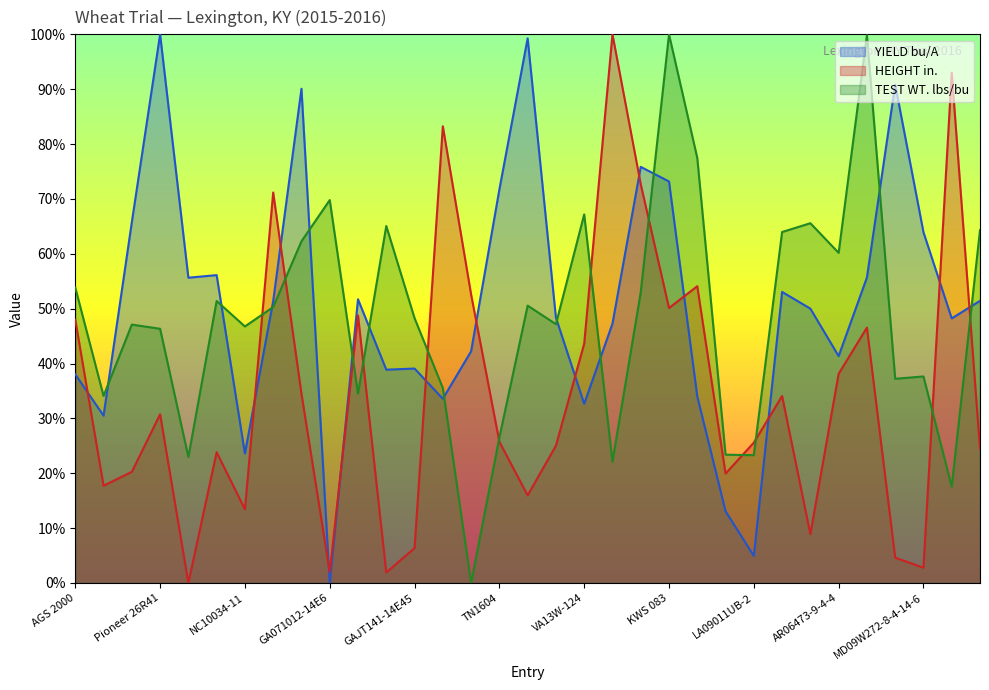

Which series has the largest total across all categories?

YIELD bu/A